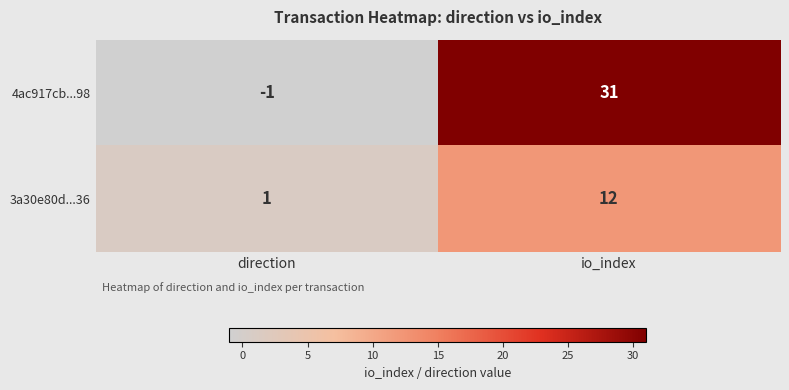

What is the difference between the maximum and minimum values in the 3a30e80d...36 series?

11